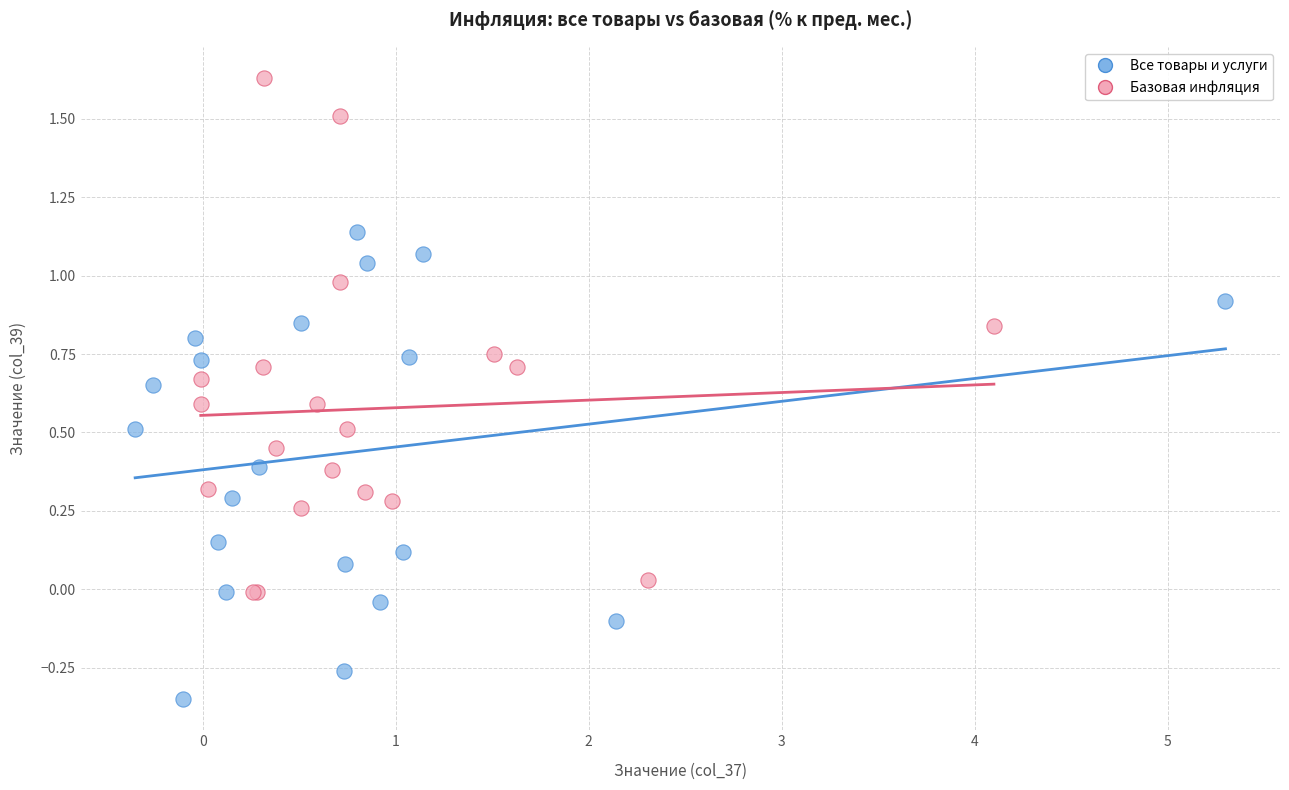

Which series reaches the minimum Y coordinate?

Все товары и услуги